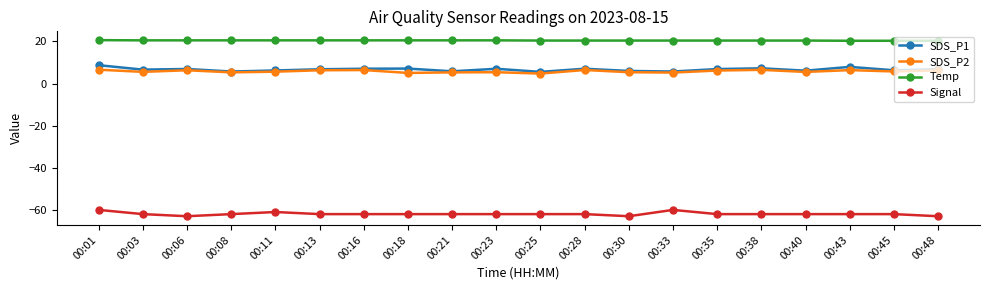

True or false: SDS_P1 has a value of 7.9 at 00:43.

True